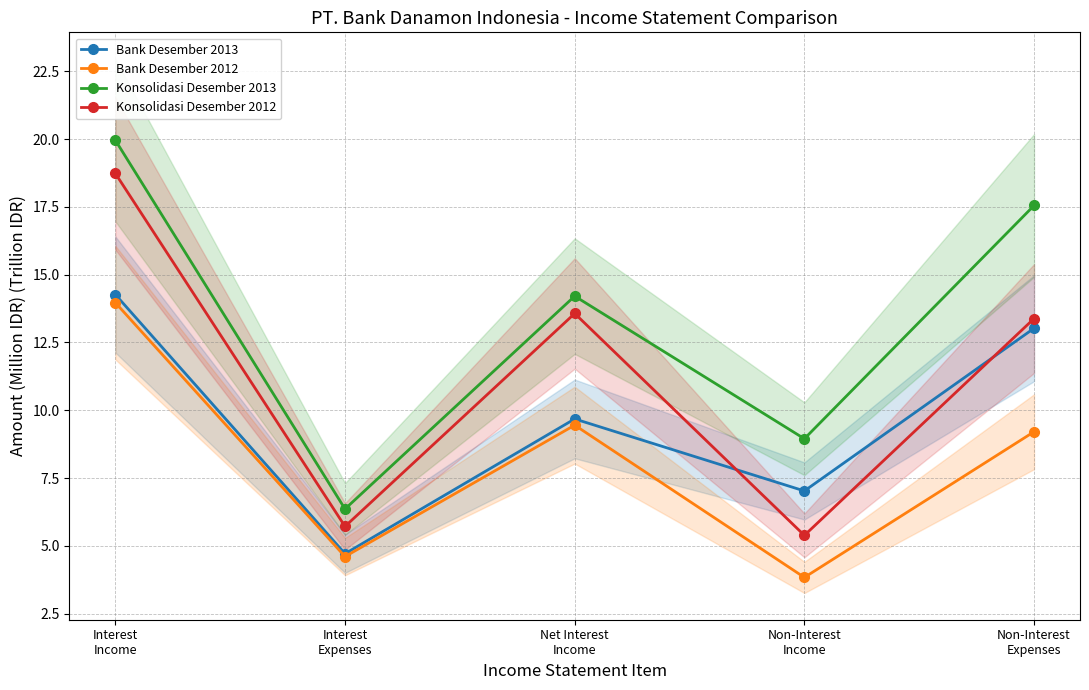

Does the chart have visible grid lines?

Yes